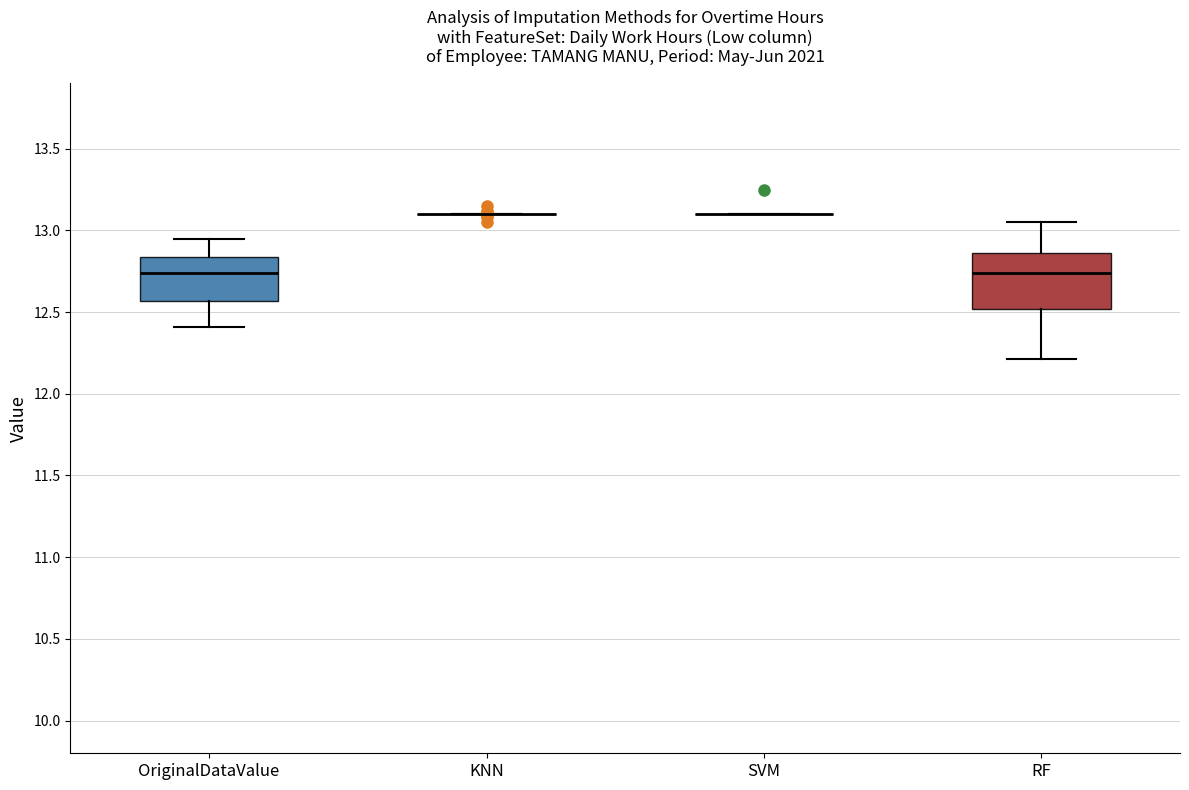

Reading left to right, transcribe this box plot: for each box, give where its median line is, the range the box spans, and where its two whiskers end, as read against the y-axis. The values are not printed on the chart, so give them approximately, as read against the axis.

OriginalDataValue: median 12.75, box 12.55 to 12.85, whiskers 12.40 to 12.95
KNN: box collapsed to a line at 13.10, whiskers 13.10 to 13.10
SVM: box collapsed to a line at 13.10, whiskers 13.10 to 13.10
RF: median 12.75, box 12.50 to 12.85, whiskers 12.20 to 13.05